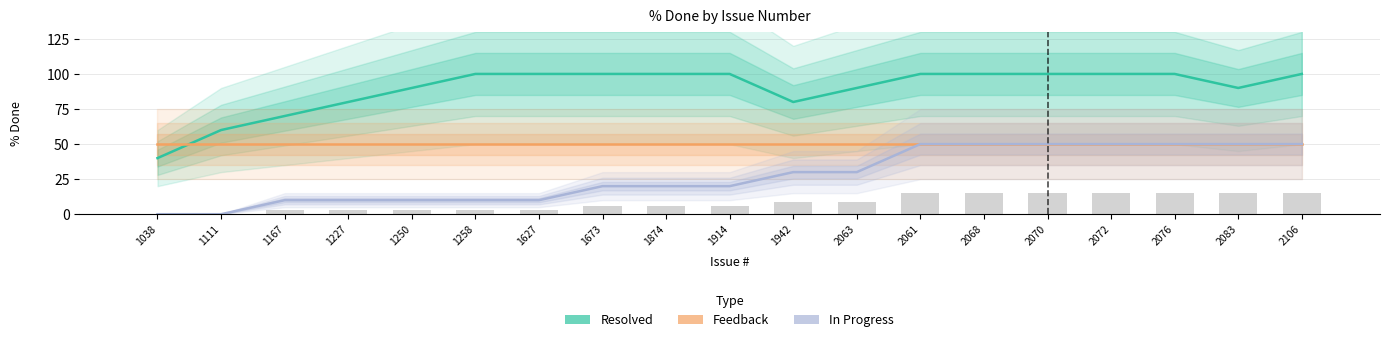

What is the sum of the In Progress values at 1250 and 2076?

60